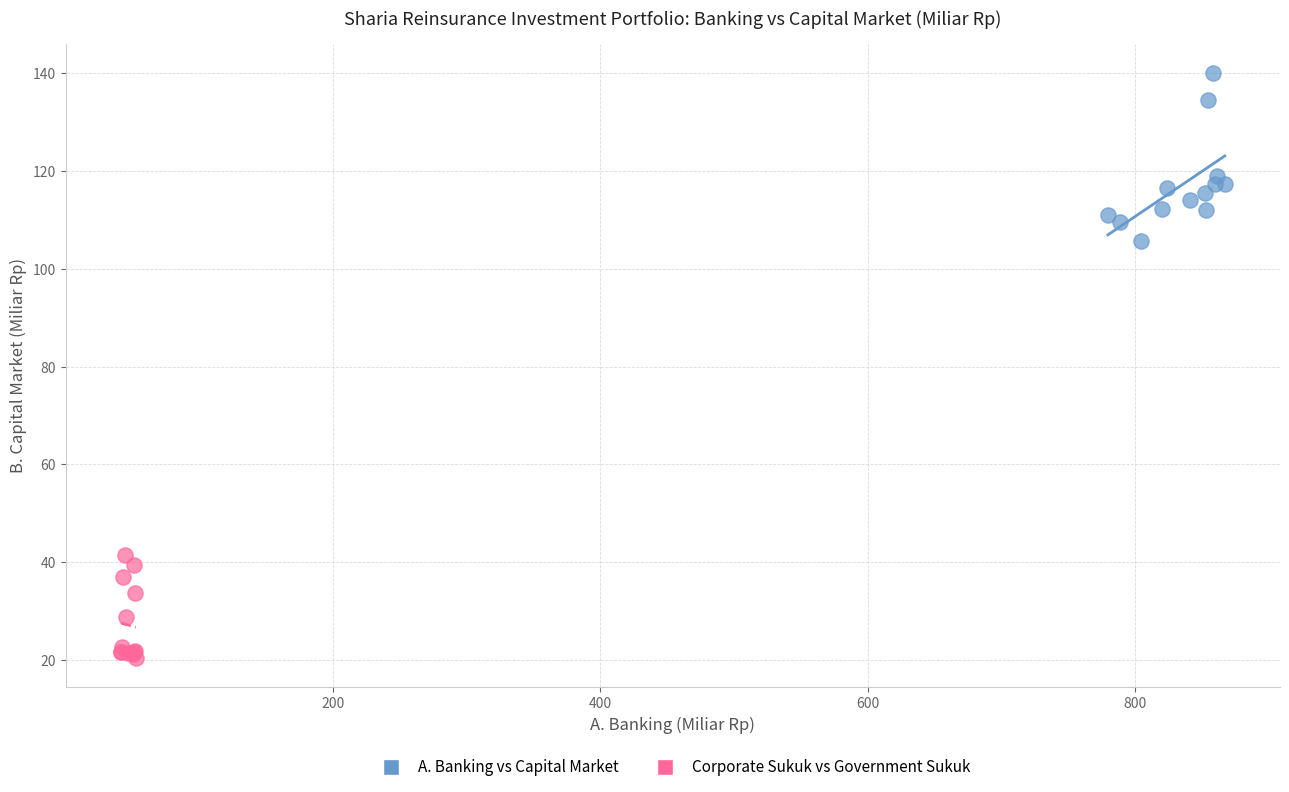

Which series reaches the maximum Y coordinate?

A. Banking vs Capital Market